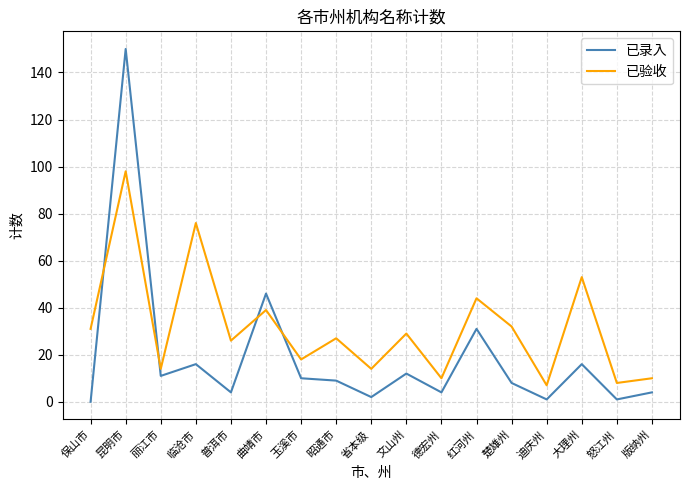

What is the difference between the second highest and second lowest values in the 已录入 series?

45